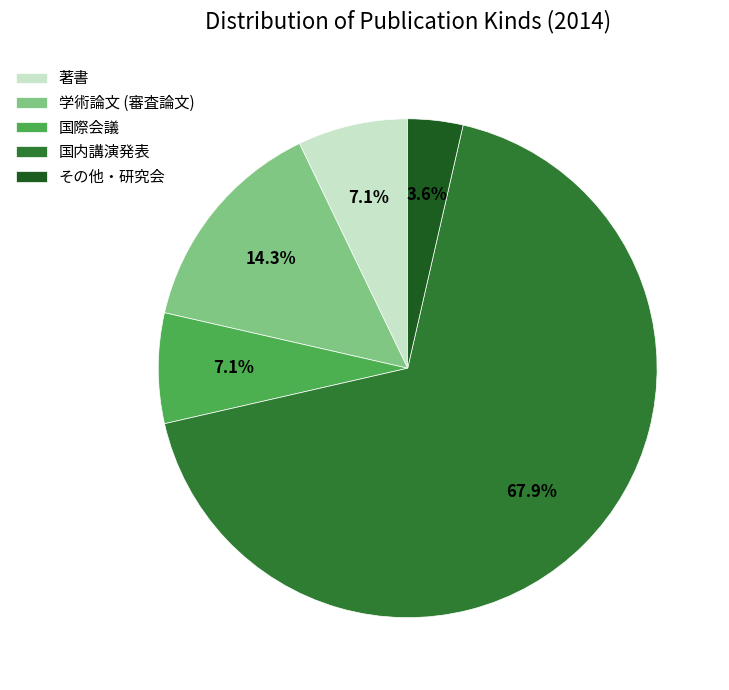

What is the majority slice?

国内講演発表